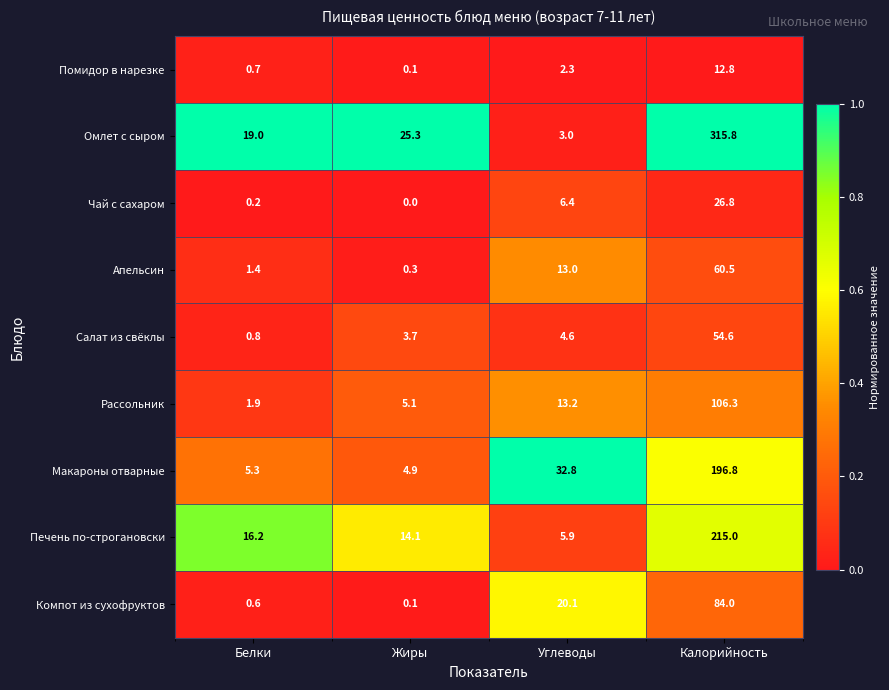

At which category does the chart reach its minimum across all series?

Жиры